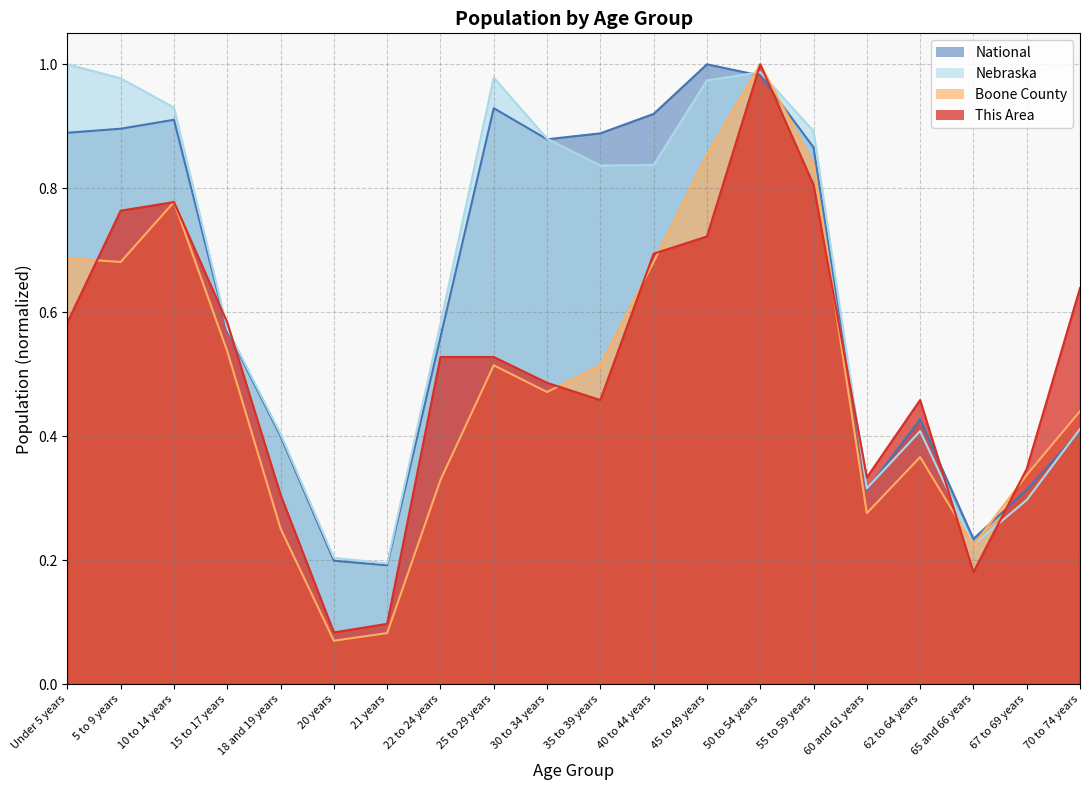

What position from the left is 30 to 34 years?

10